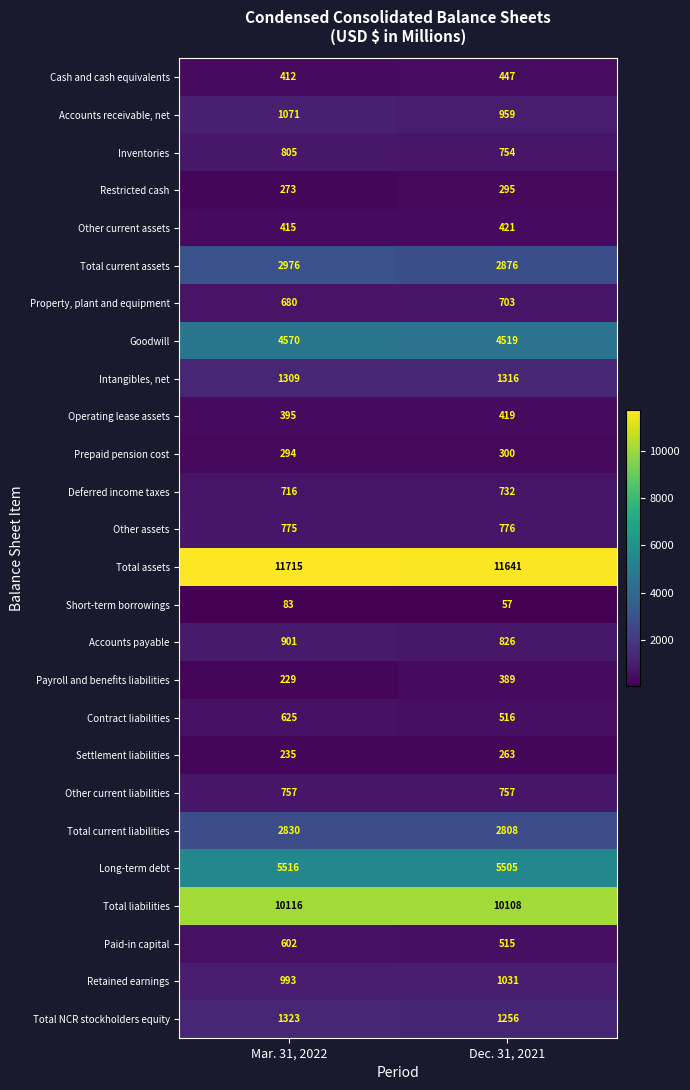

True or false: Other assets has a value of 1350 at Dec. 31, 2021.

False